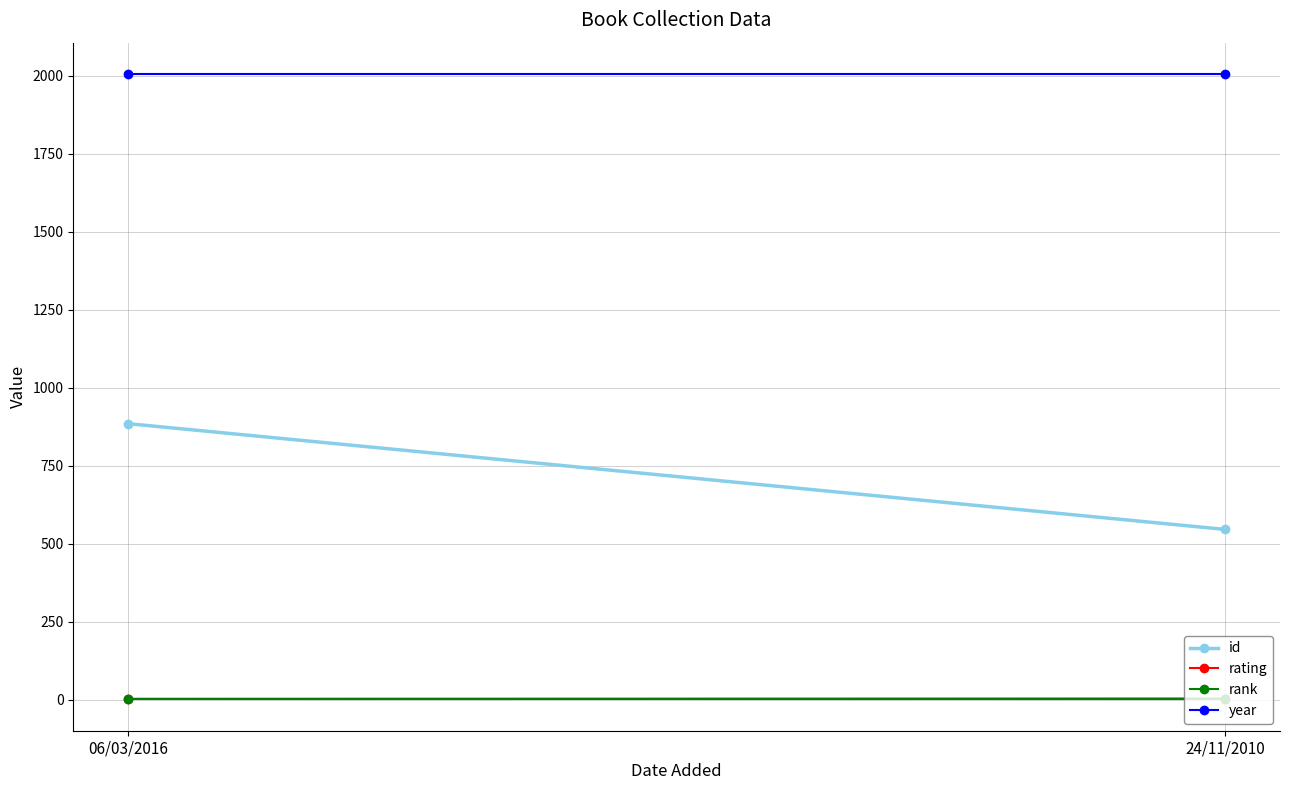

What is the label of the 1st point from the right?

24/11/2010